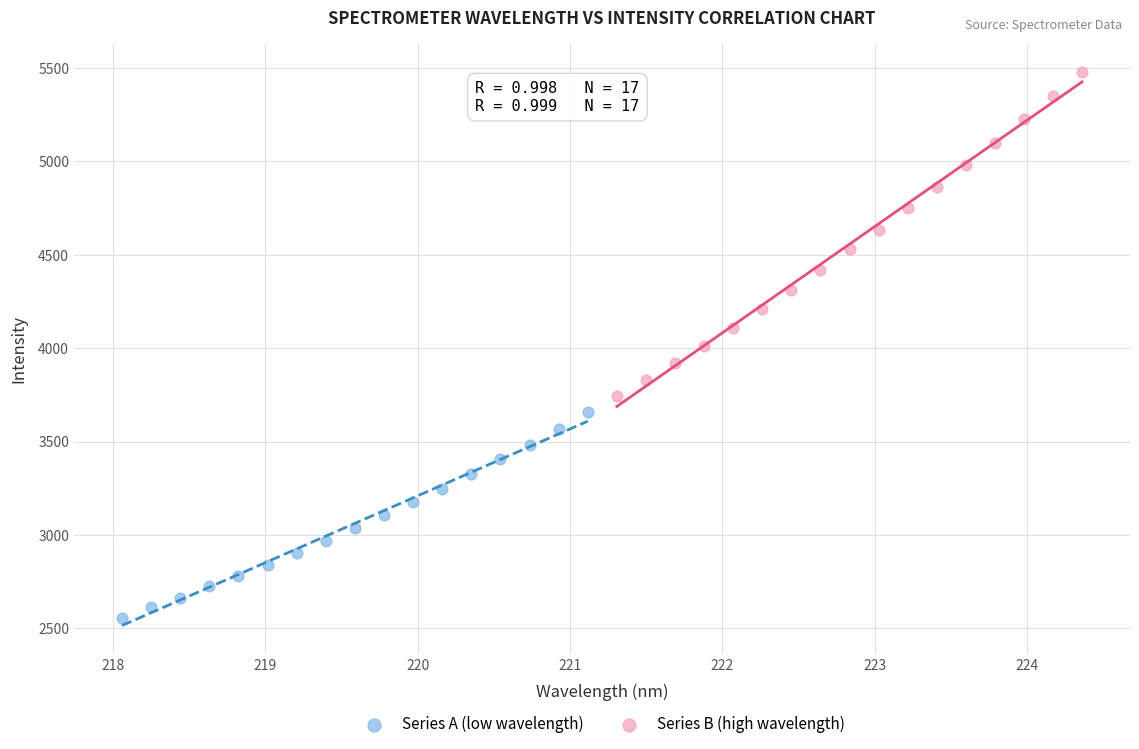

Which series contains the highest Y value?

Series B (high wavelength)